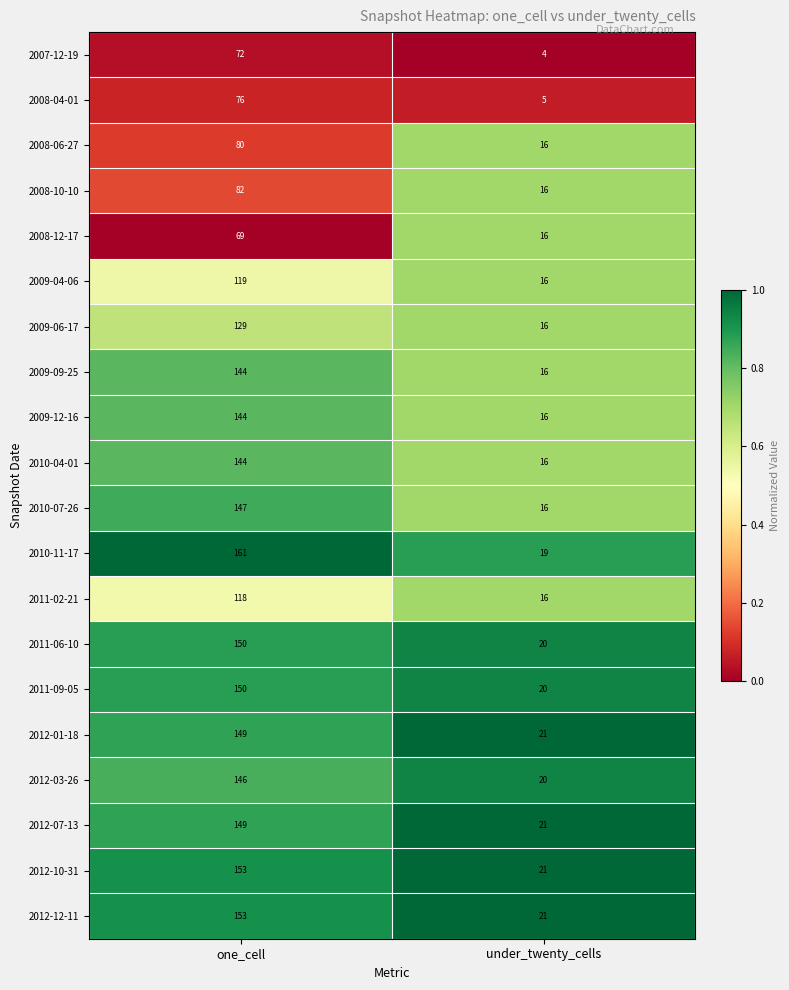

Which category has the lowest value across all series?

under_twenty_cells